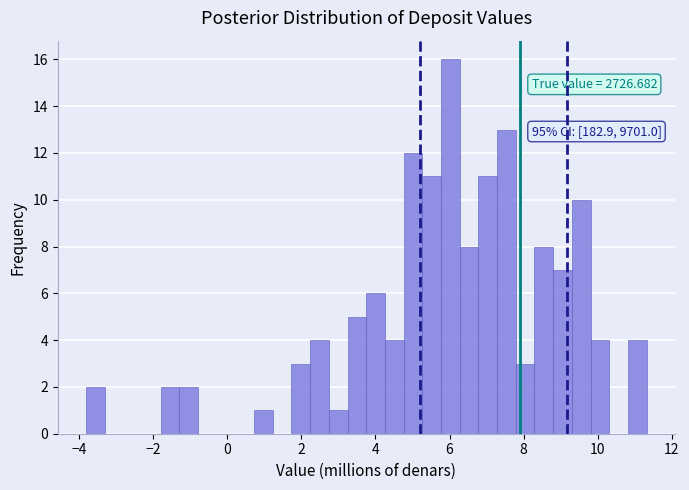

Around what value on the x-axis is the tallest bar? Give the approximate position of its centre, as read against the axis.

6.0